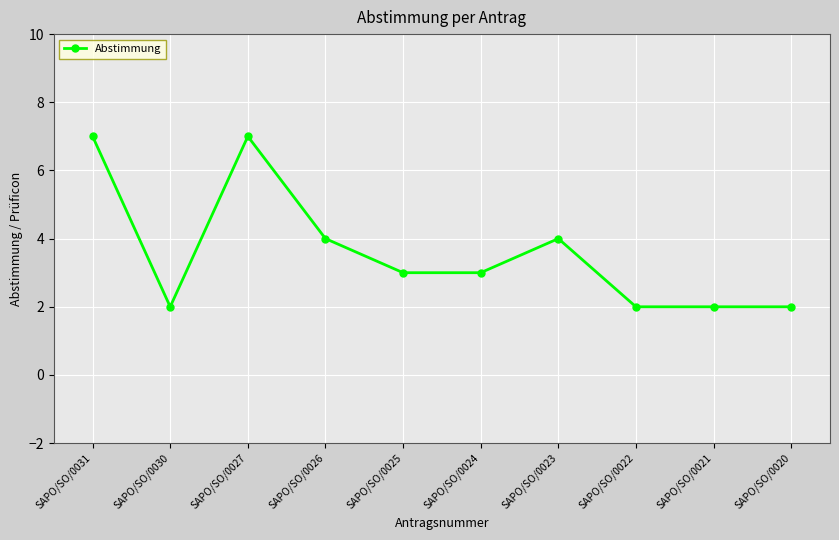

What is the maximum value shown in the chart?

7